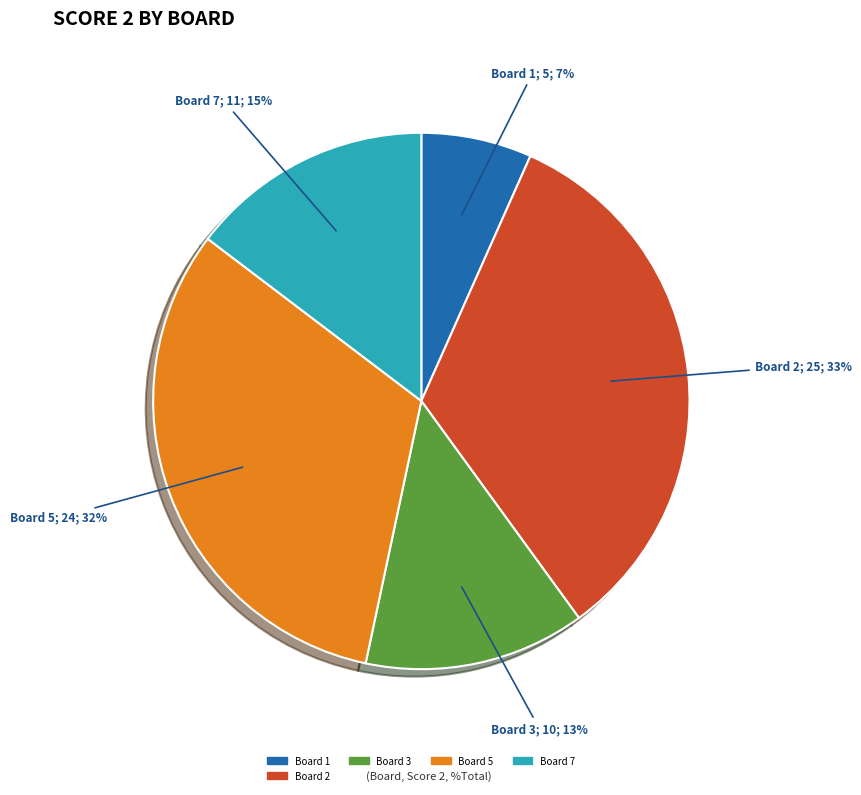

Is there a majority slice in this chart?

No